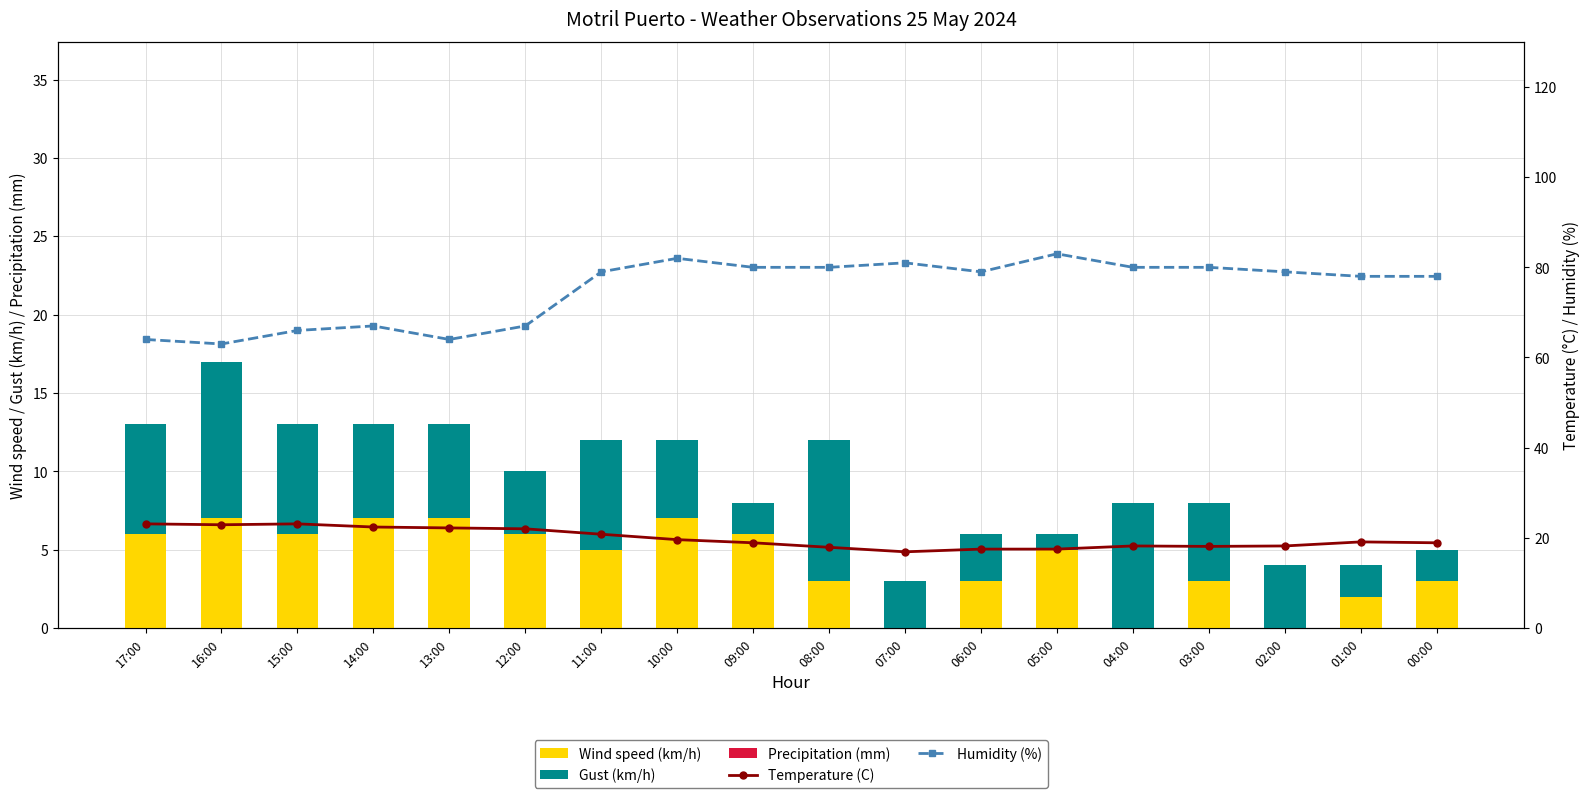

Which series changed the most between 04:00 and 02:00?

Gust (km/h)